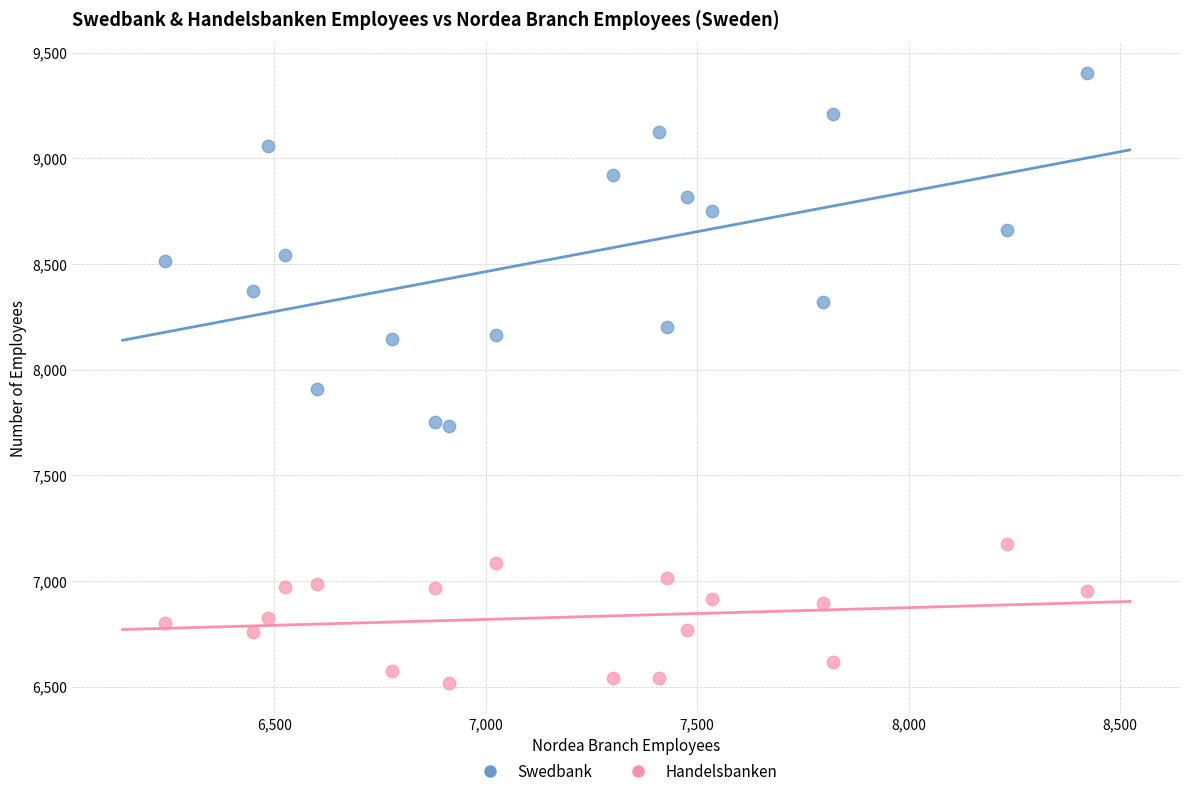

Which series contains the highest Y value?

Swedbank